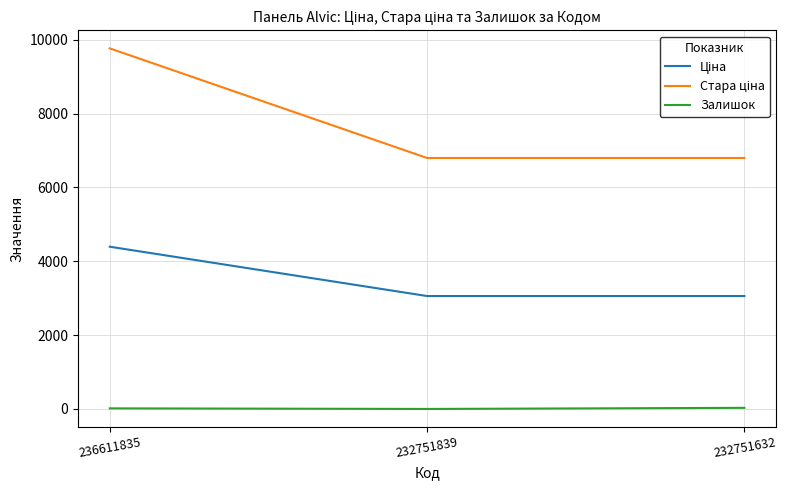

How many series are shown in this chart?

3